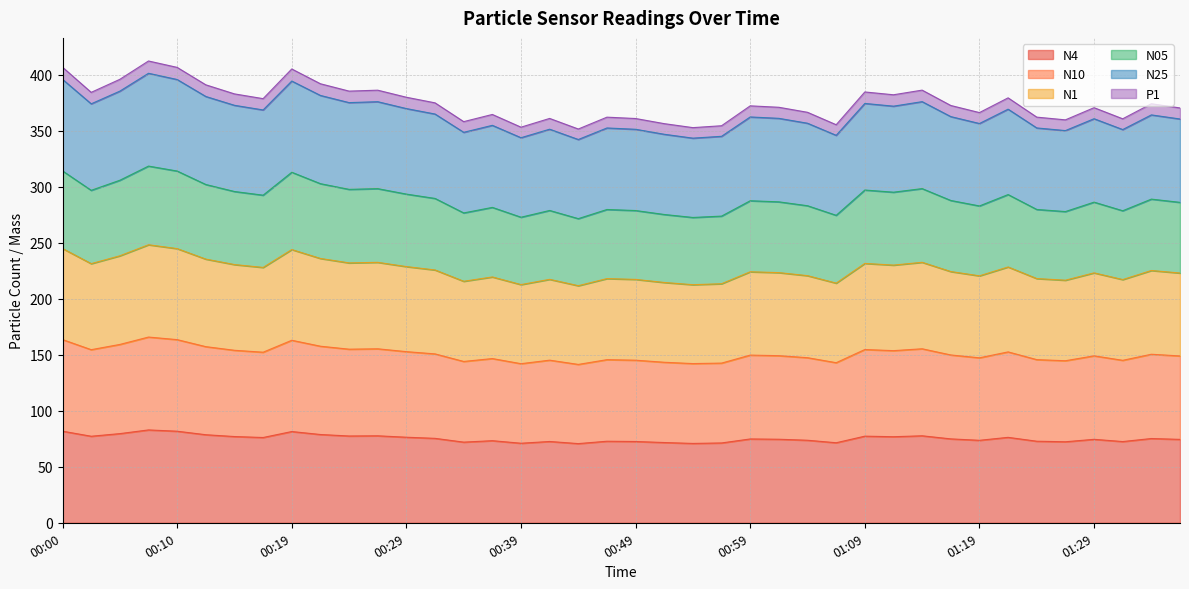

Does the chart have visible grid lines?

Yes